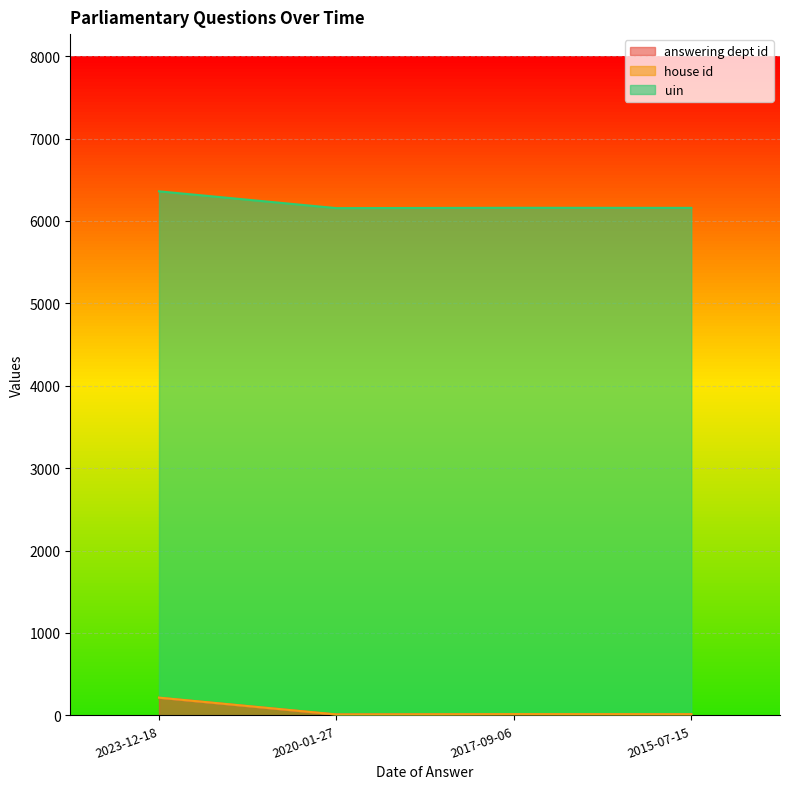

True or false: uin has more than 0 points higher than both neighbors.

False